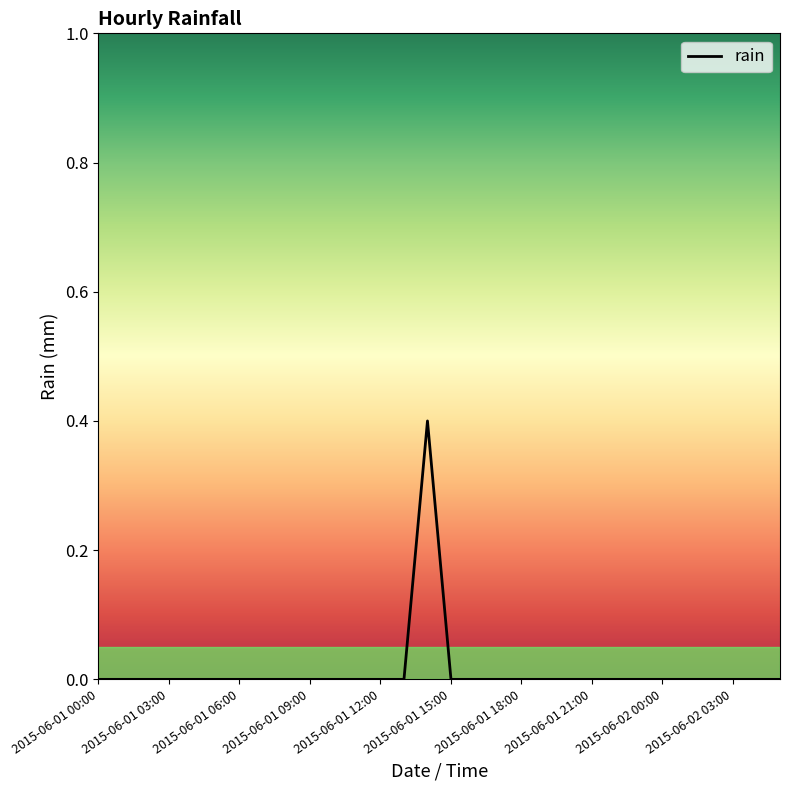

What is the maximum value shown in the chart?

0.4